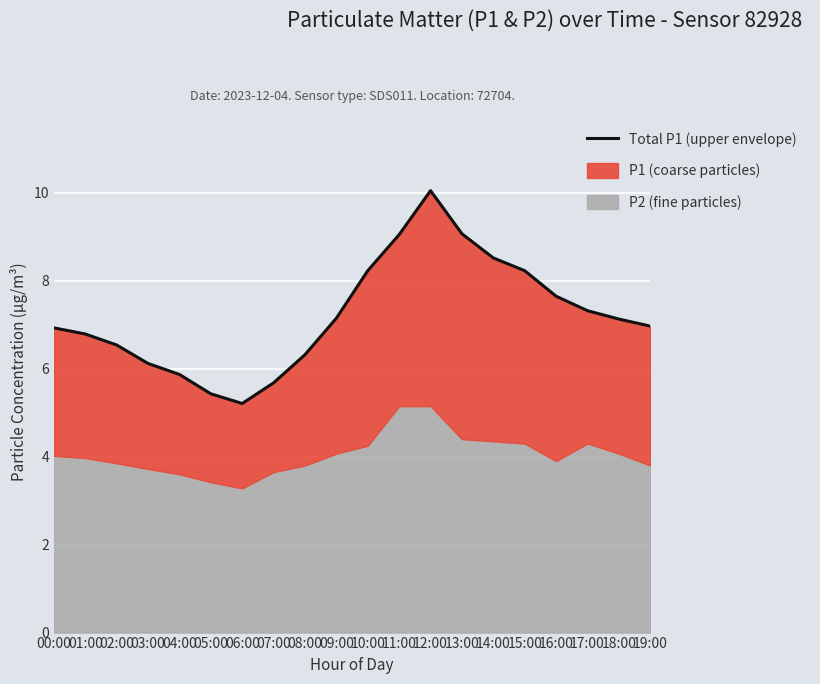

What is the sum of all values?

144.3